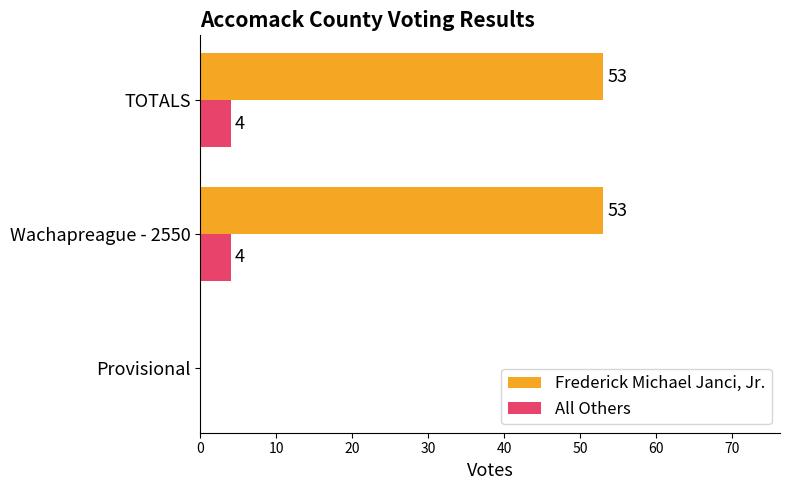

How many All Others values are between 0 and 4?

3